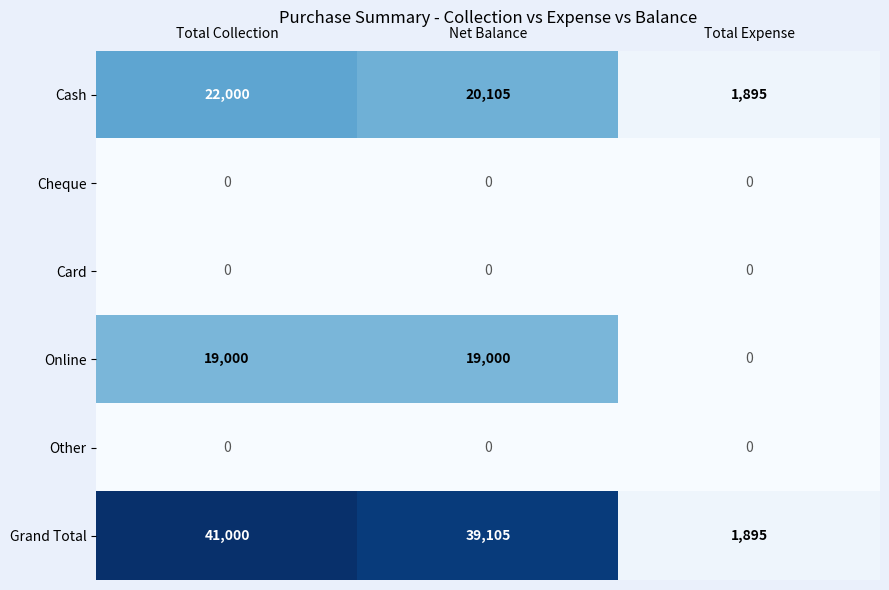

Which series has the largest total across all categories?

Grand Total